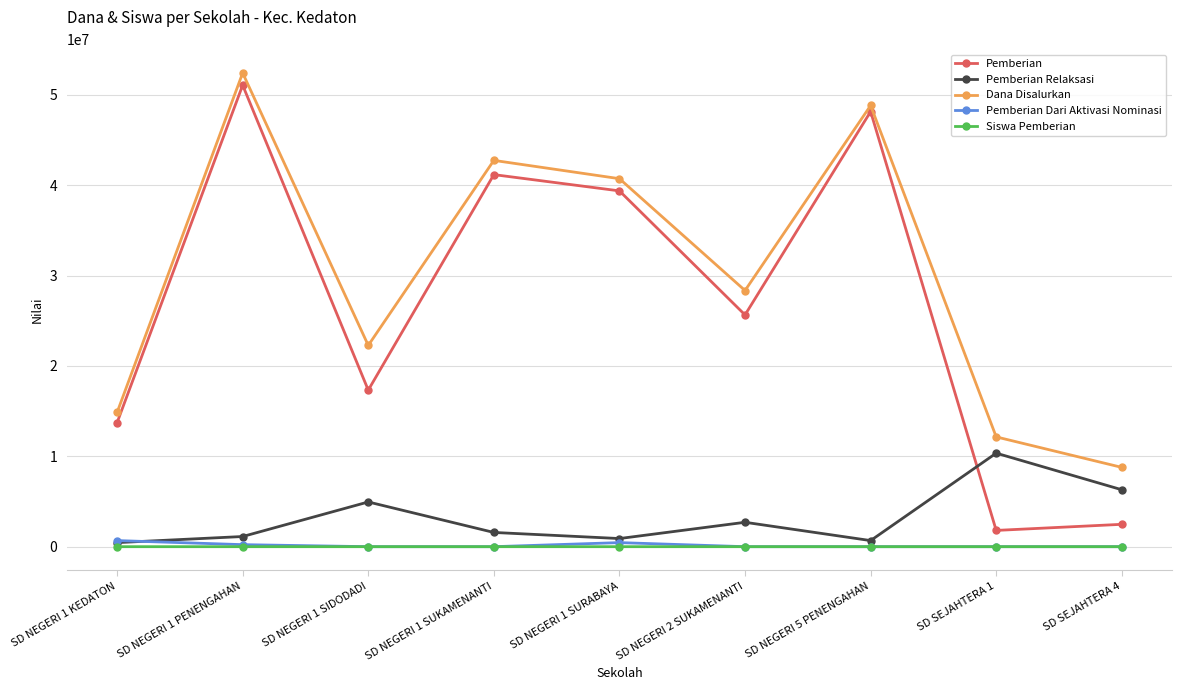

Which series has the widest spread of values?

Pemberian